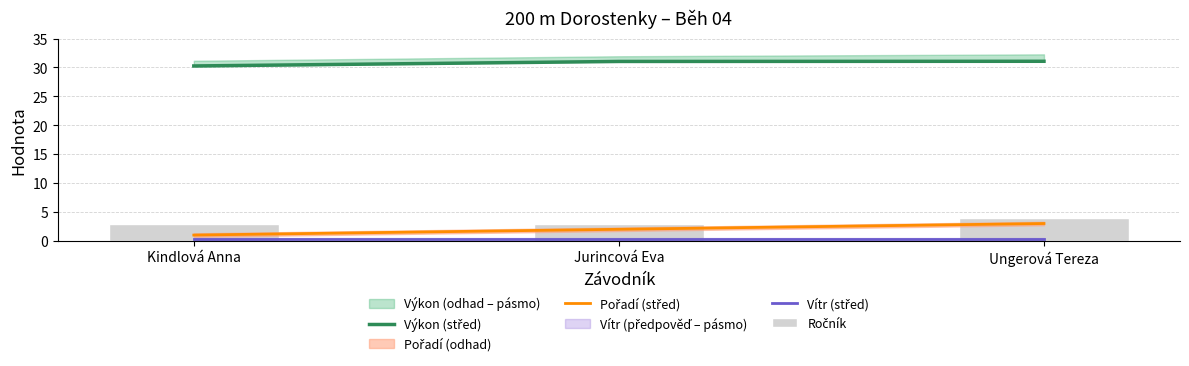

Are the bars horizontal?

No